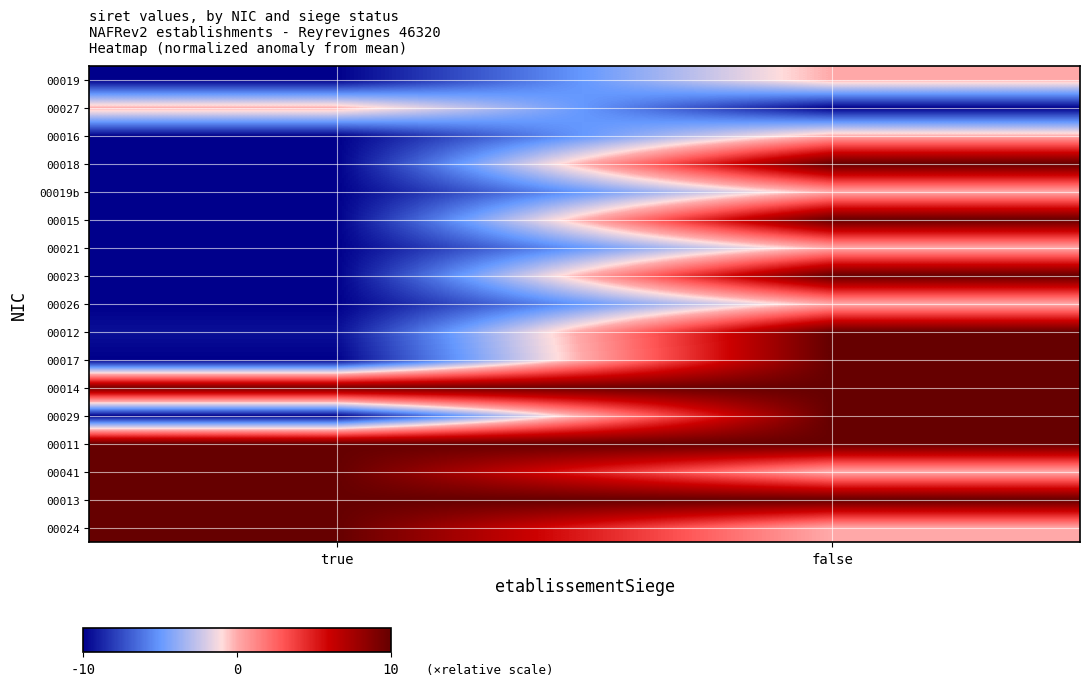

Rank the series by their maximum value, from lowest to highest.

00019, 00027, 00016, 00019b, 00021, 00026, 00018, 00015, 00023, 00012, 00017, 00014, 00029, 00011, 00041, 00013, 00024